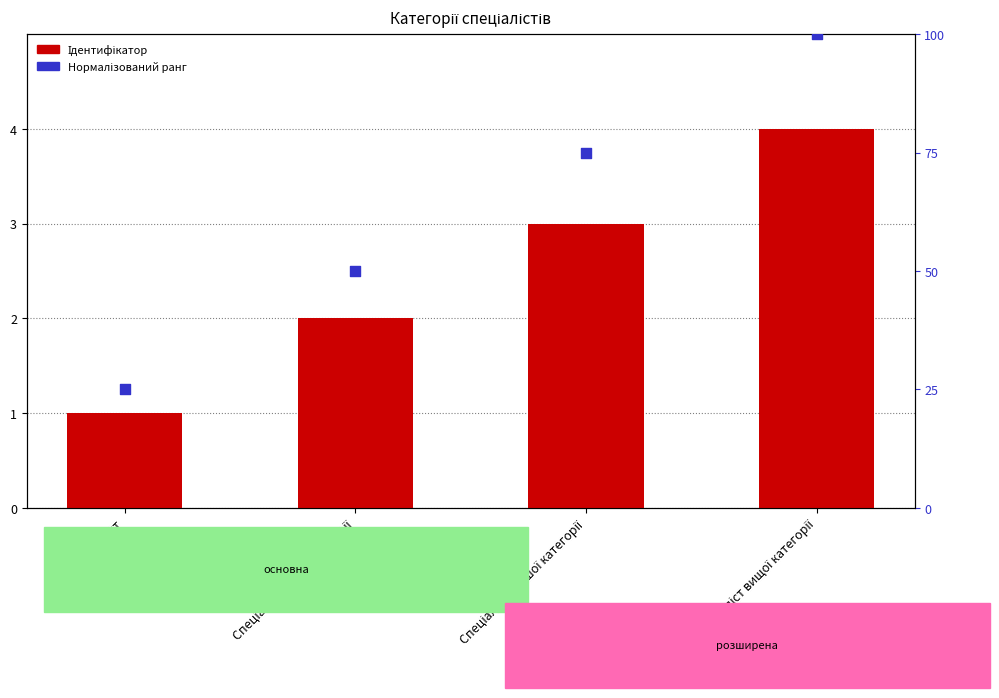

Which series reaches the maximum Y coordinate?

Ідентифікатор